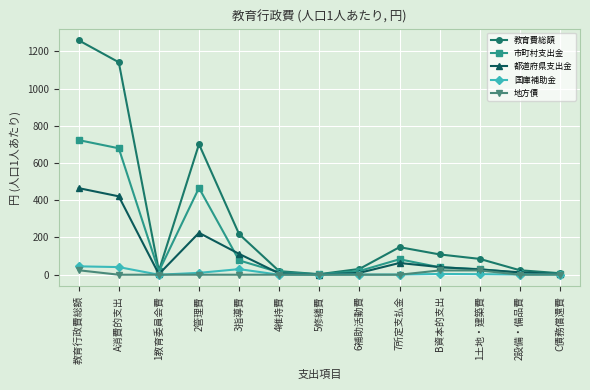

What is the difference between the maximum and minimum values in the 市町村支出金 series?

721